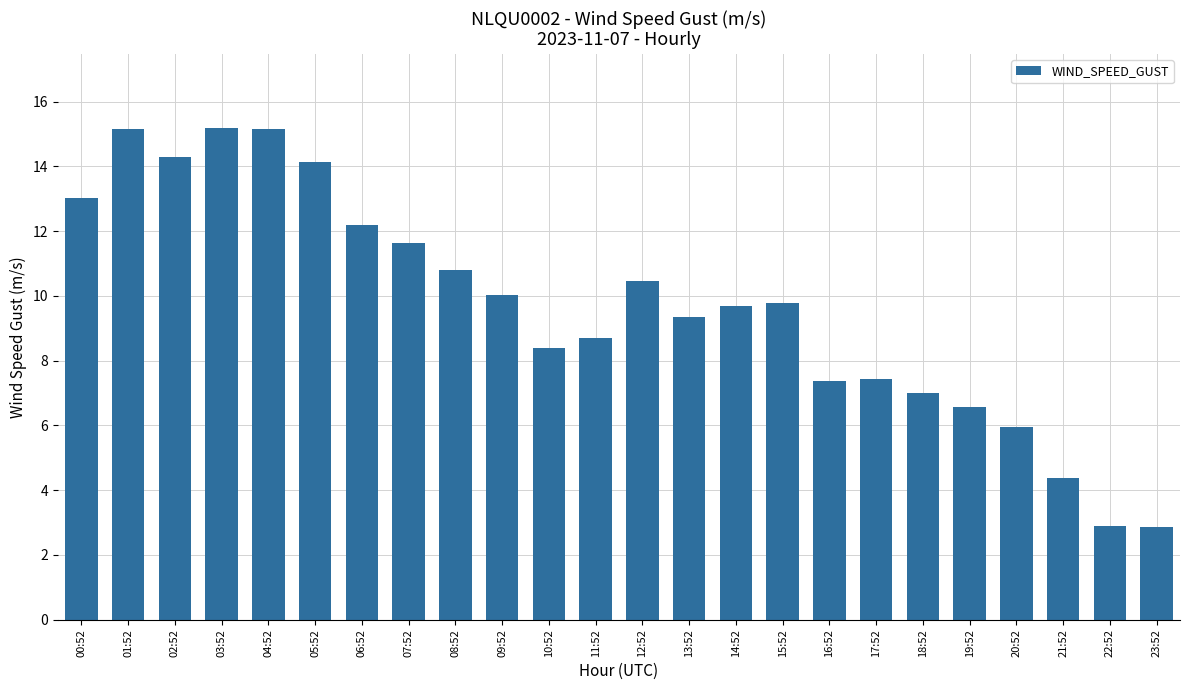

What is the approximate value at 07:52?

11.6